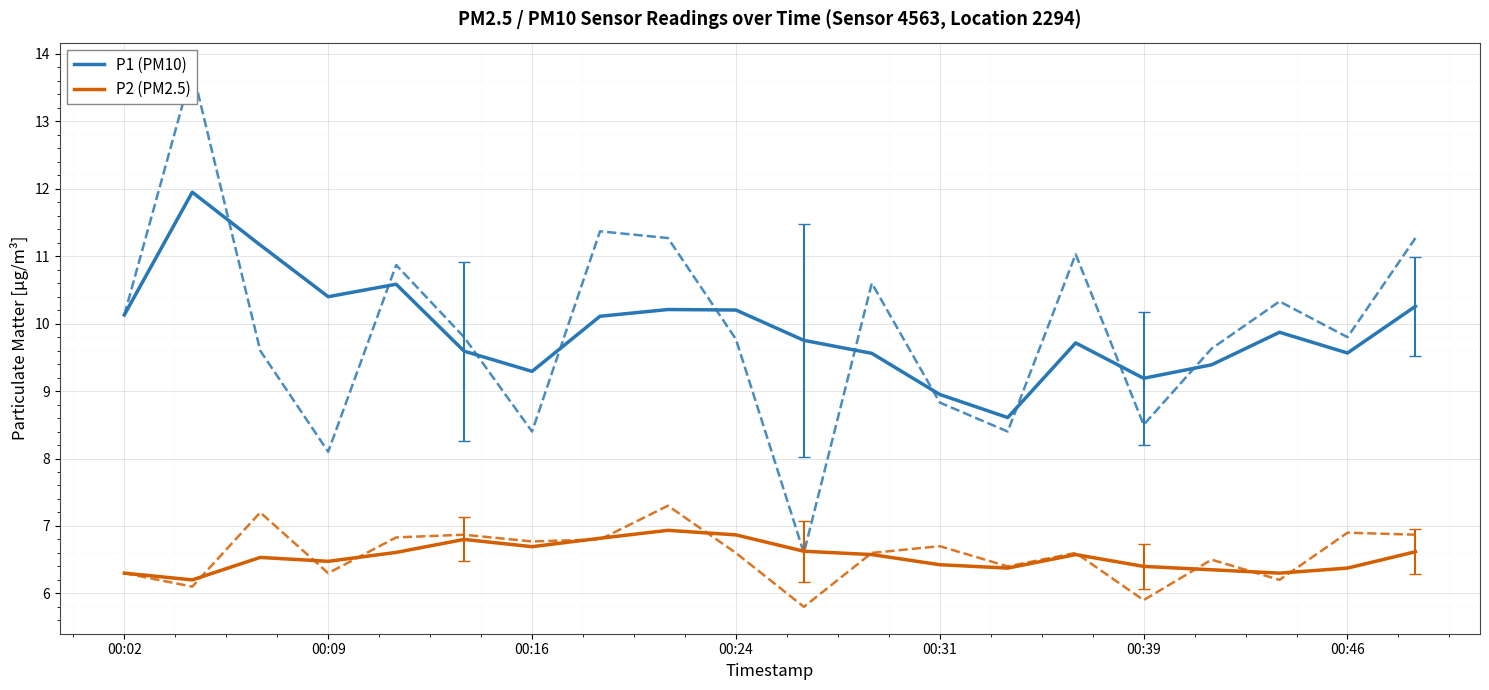

True or false: P2 (PM2.5) has more than 2 points higher than both neighbors.

True